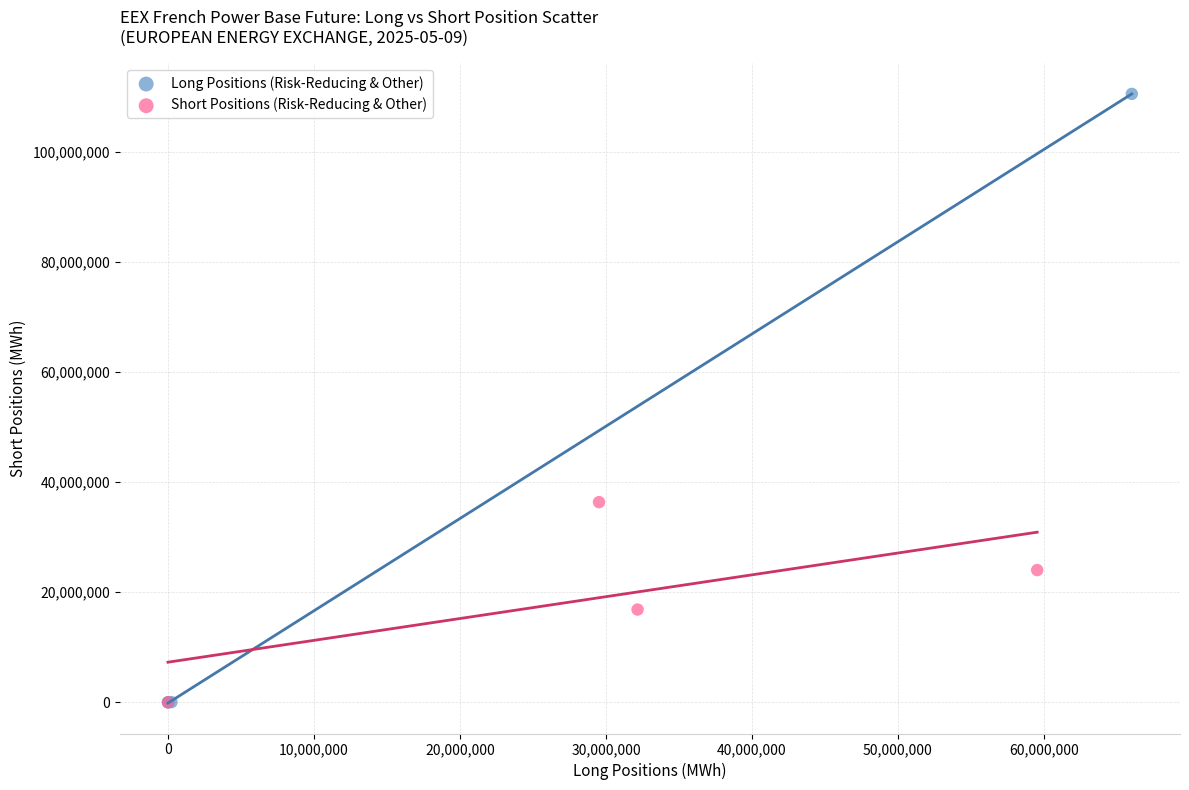

Which series reaches the maximum Y coordinate?

Long Positions (Risk-Reducing & Other)